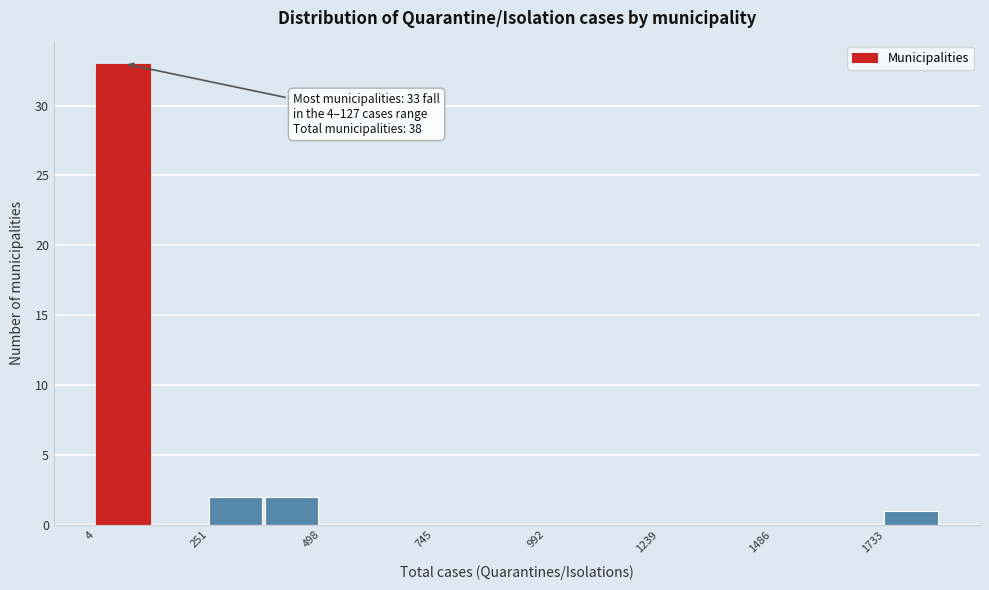

Around what value on the x-axis is the tallest bar? Give the approximate position of its centre, as read against the axis.

50